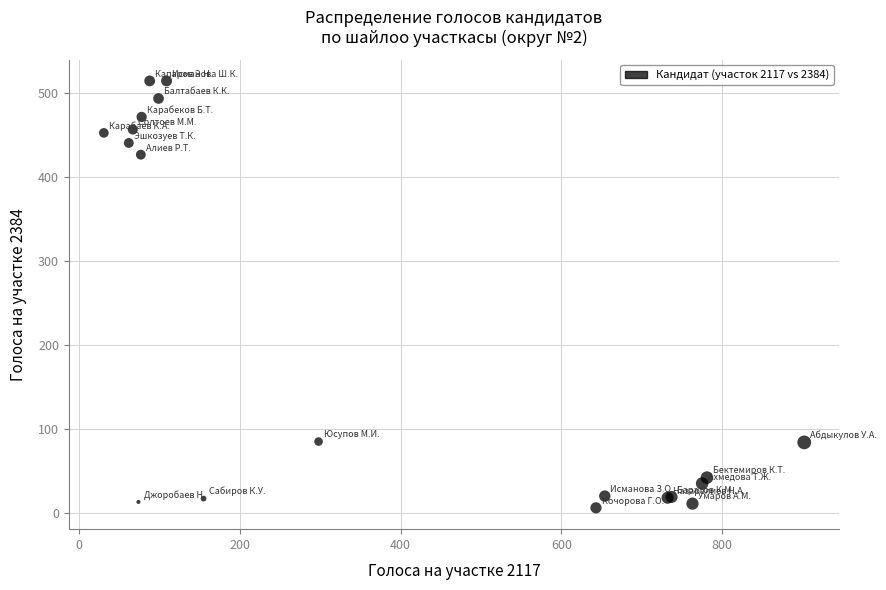

What Y value in the scatter plot is closest to 260?

427